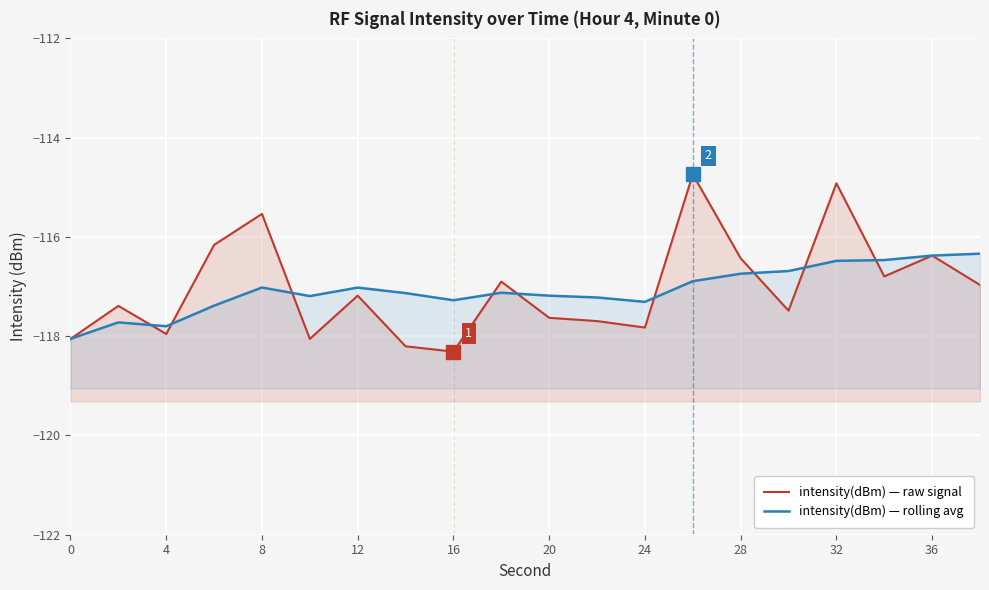

How many data points in intensity(dBm) — raw signal are less than -117?

11